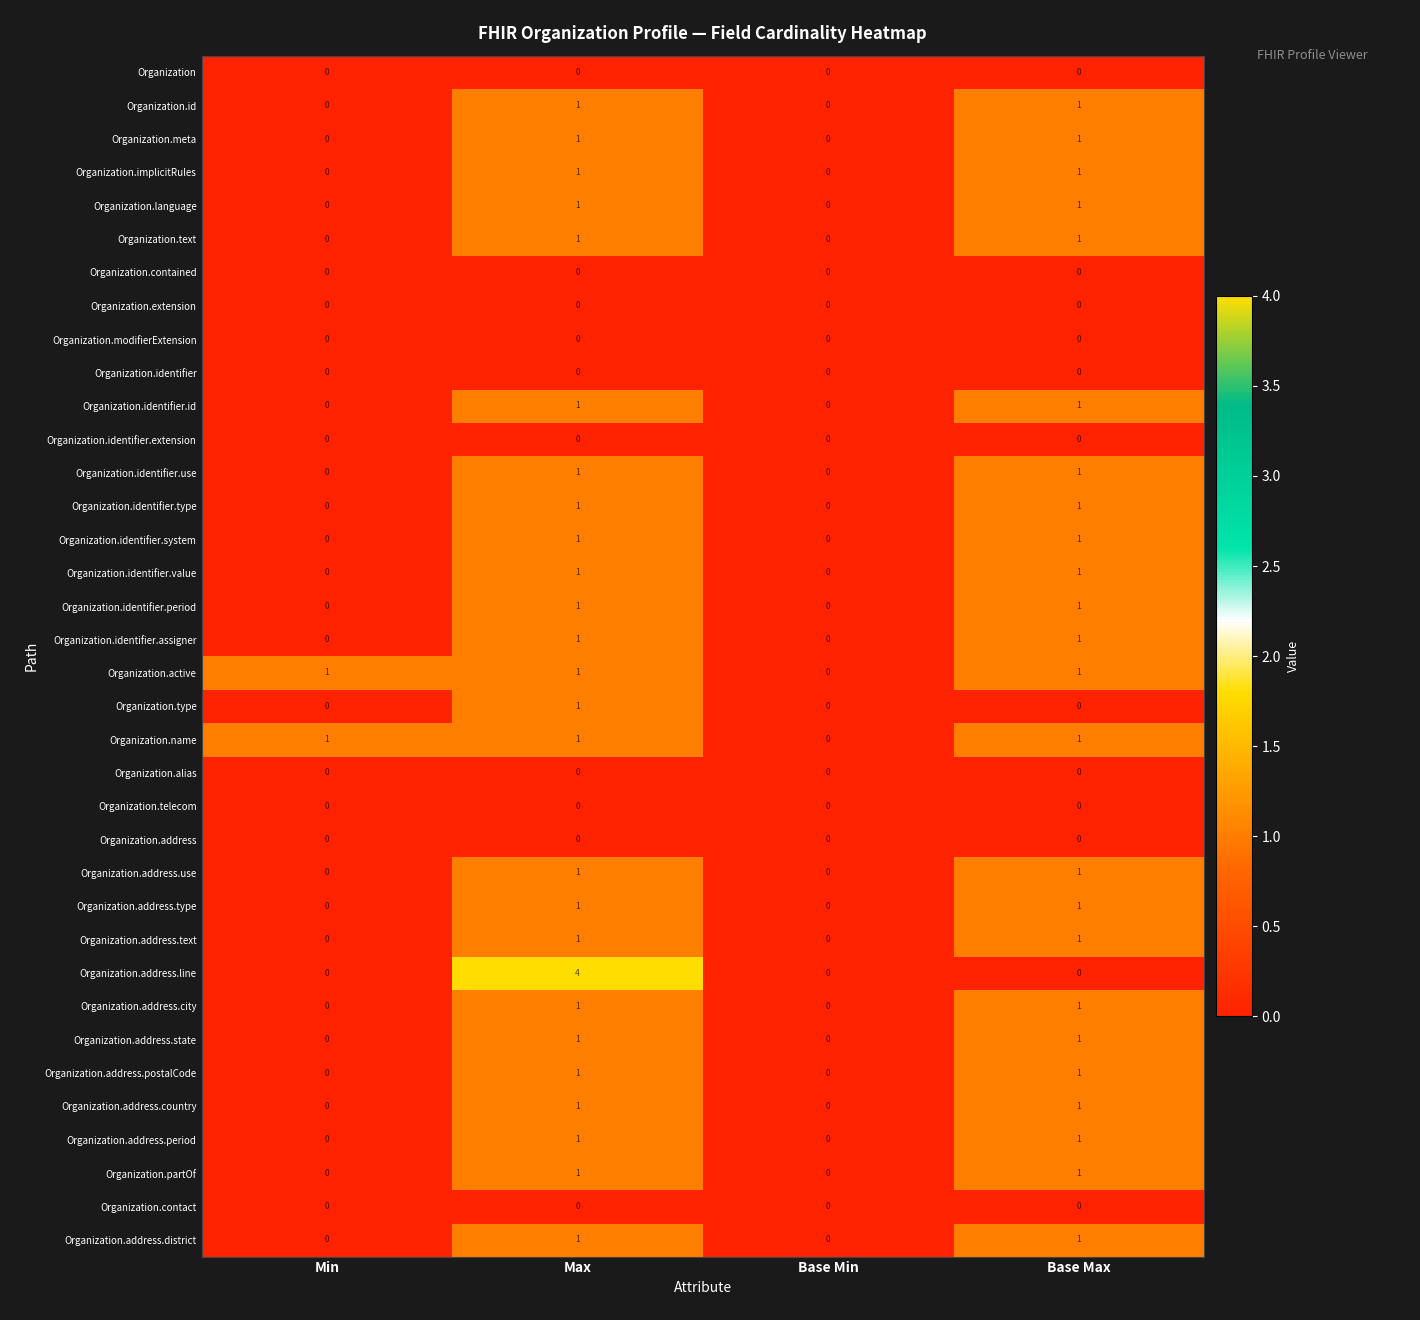

What is the spread (max minus min) of values at Base Max?

1